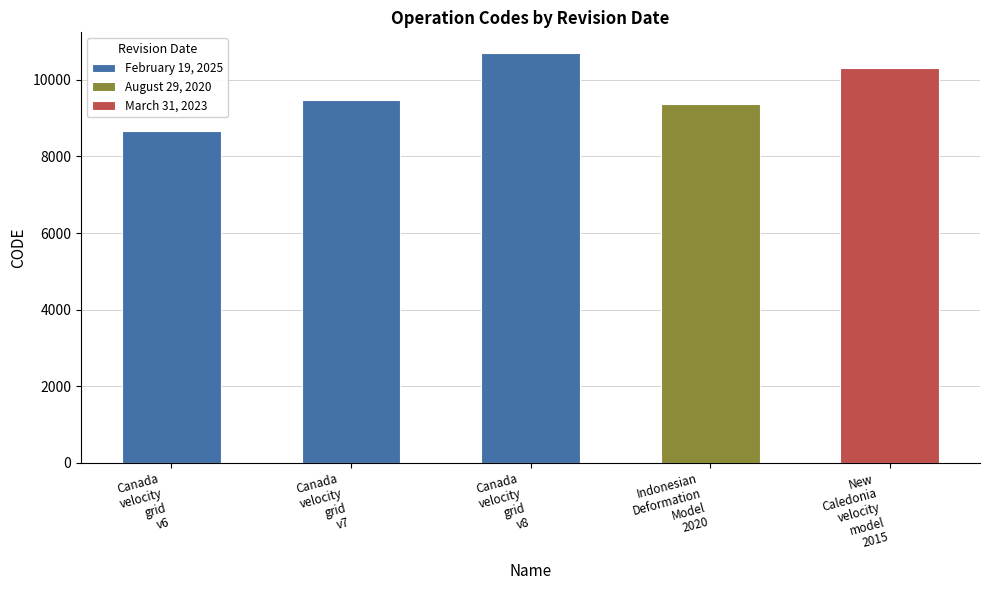

Rank the categories by value from highest to lowest.

February 19, 2025, March 31, 2023, February 19, 2025, August 29, 2020, February 19, 2025